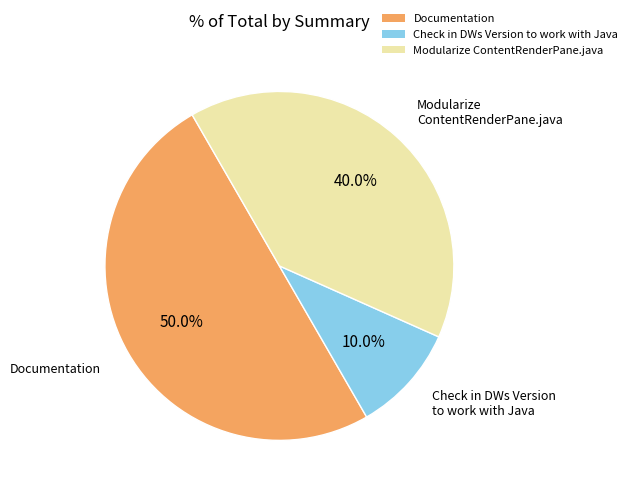

What is the smallest slice in the pie chart?

Check in DWs Version to work with Java